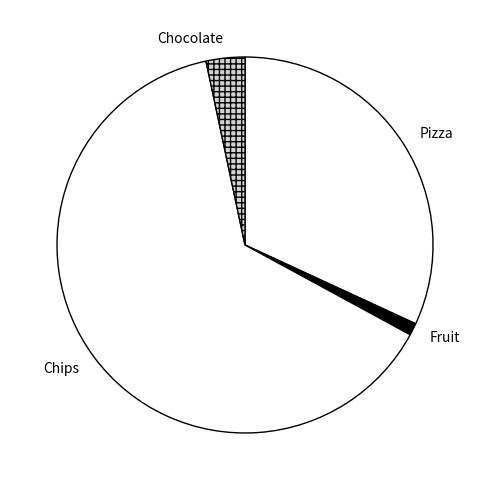

What is the smallest slice in the pie chart?

Fruit